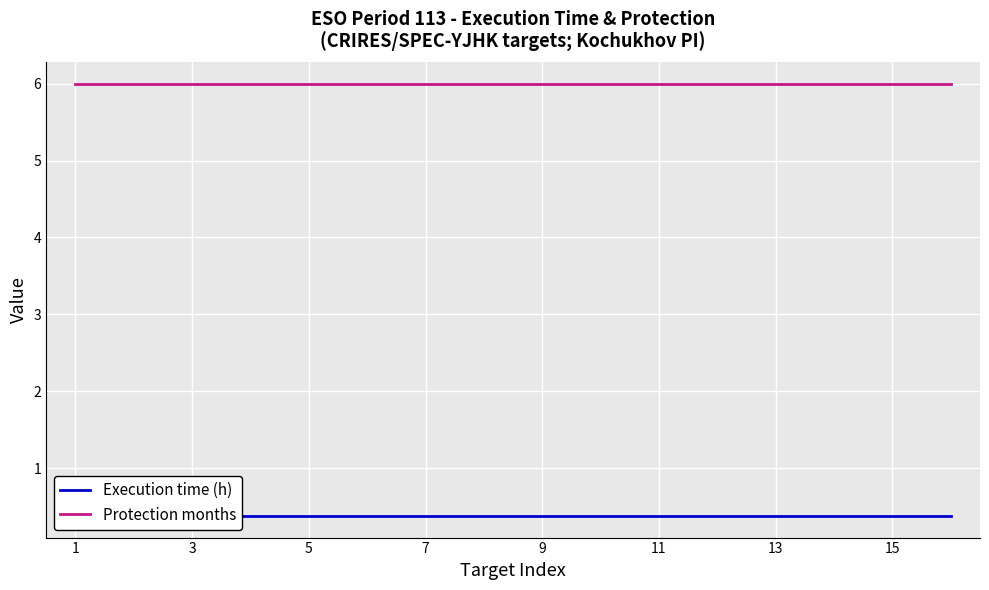

Reading right to left, transcribe all the data shown in this chart.

Execution time (h): 0.4	0.4	0.4	0.4	0.4	0.4	0.4	0.4	0.4	0.4	0.4	0.4	0.4	0.4	0.4	0.4
Protection months: 6.0	6.0	6.0	6.0	6.0	6.0	6.0	6.0	6.0	6.0	6.0	6.0	6.0	6.0	6.0	6.0